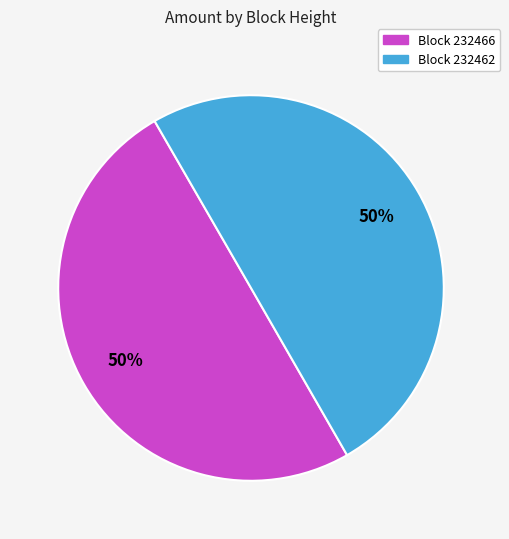

Combined, do Block 232462 and Block 232466 account for over 50%?

Yes